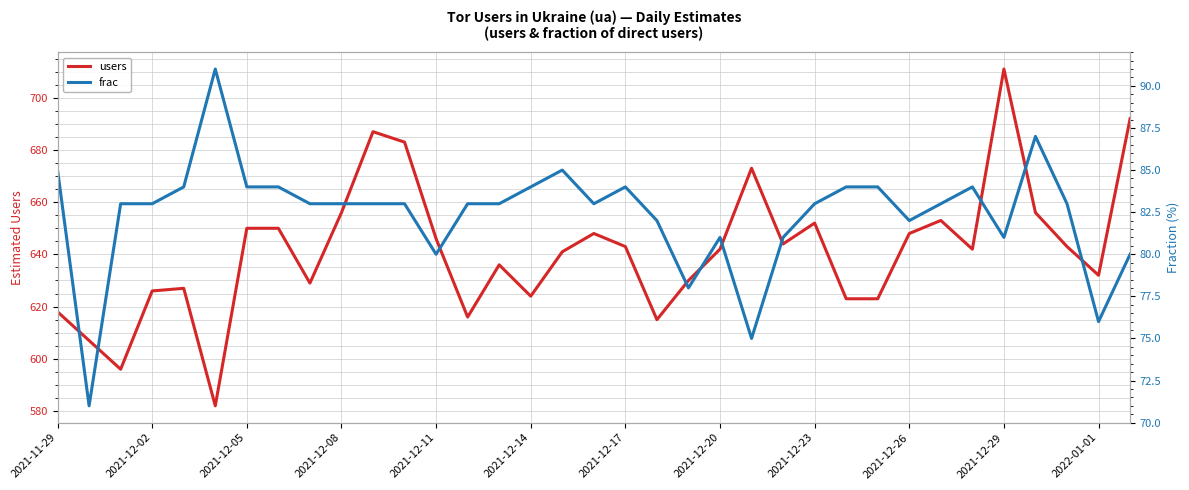

Read the frac value at 29.

84